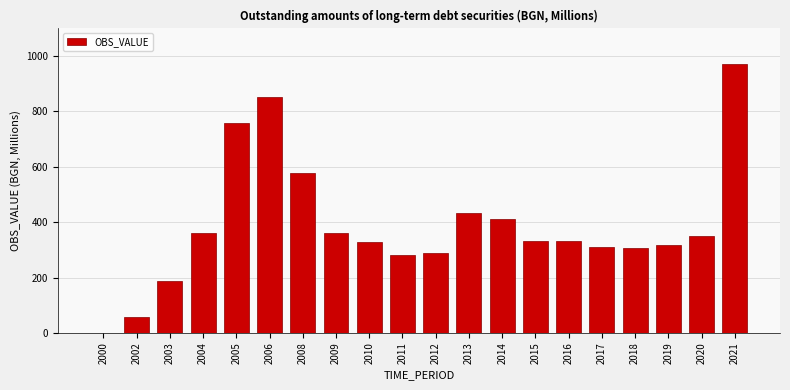

What value does the data have at 2016?

332.0